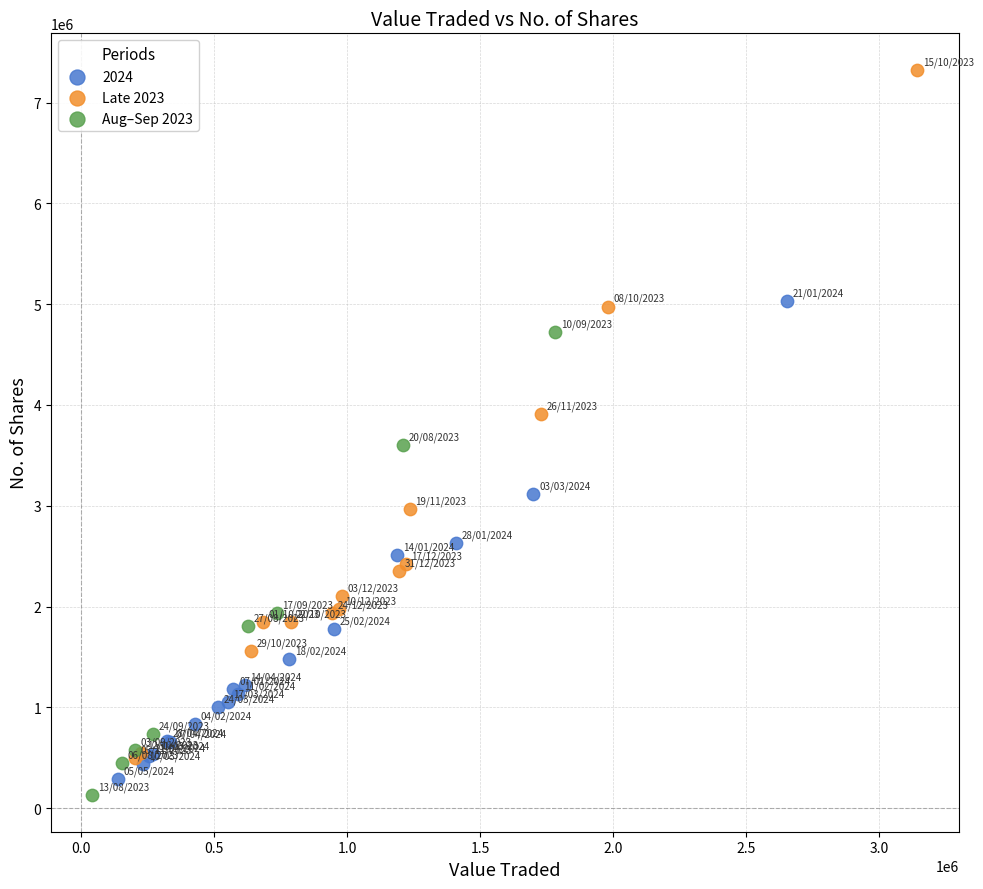

What are all the series names shown in the legend?

2024, Late 2023, Aug–Sep 2023